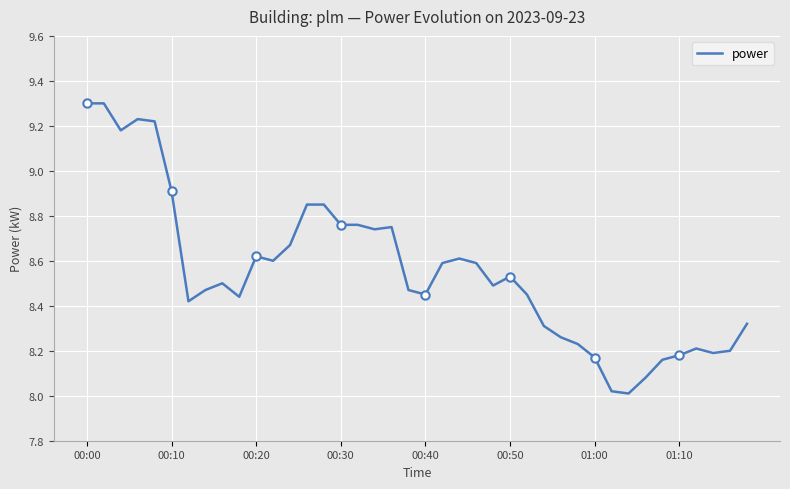

What is the value of the 11th point from the left?

8.6